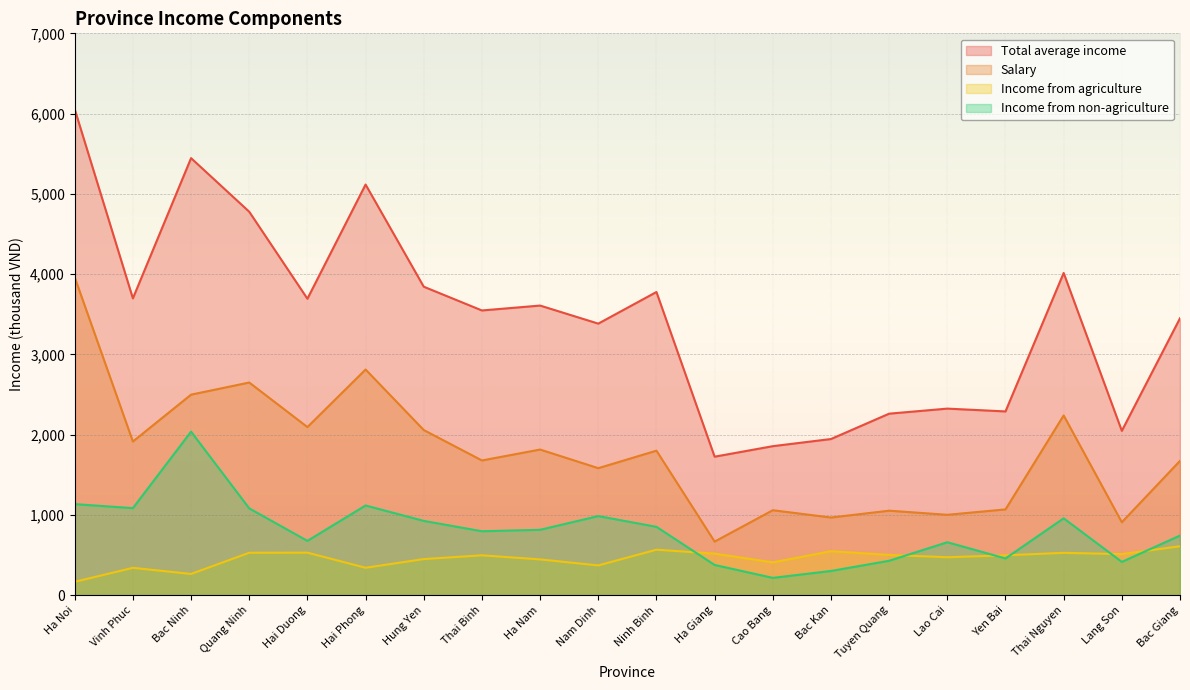

Reading left to right, what are all the values shown in this chart?

Total average income: 6054	3698	5445	4777	3693	5116	3843	3547	3608	3383	3777	1725	1856	1945	2261	2324	2289	4014	2047	3450
Salary: 3960	1914	2498	2649	2094	2811	2057	1678	1814	1582	1800	667	1058	967	1052	1001	1068	2239	908	1673
Income from agriculture: 166	340	264	528	529	341	449	496	445	370	566	517	408	547	501	472	496	527	511	609
Income from non-agriculture: 1134	1084	2037	1081	676	1117	925	796	814	985	851	376	215	301	428	659	457	957	414	742